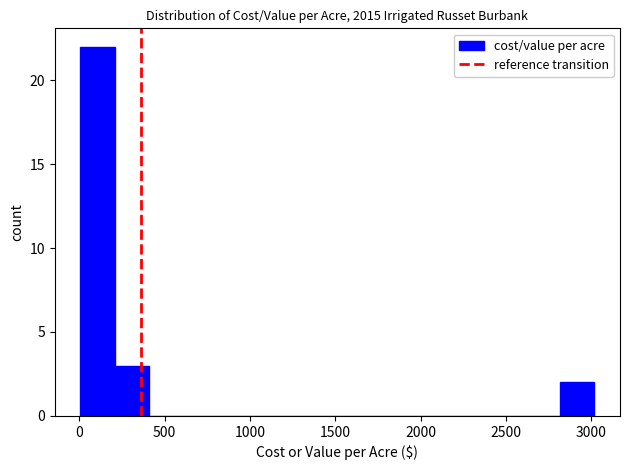

Over which range of the x-axis is the bar tallest?

0 to 200